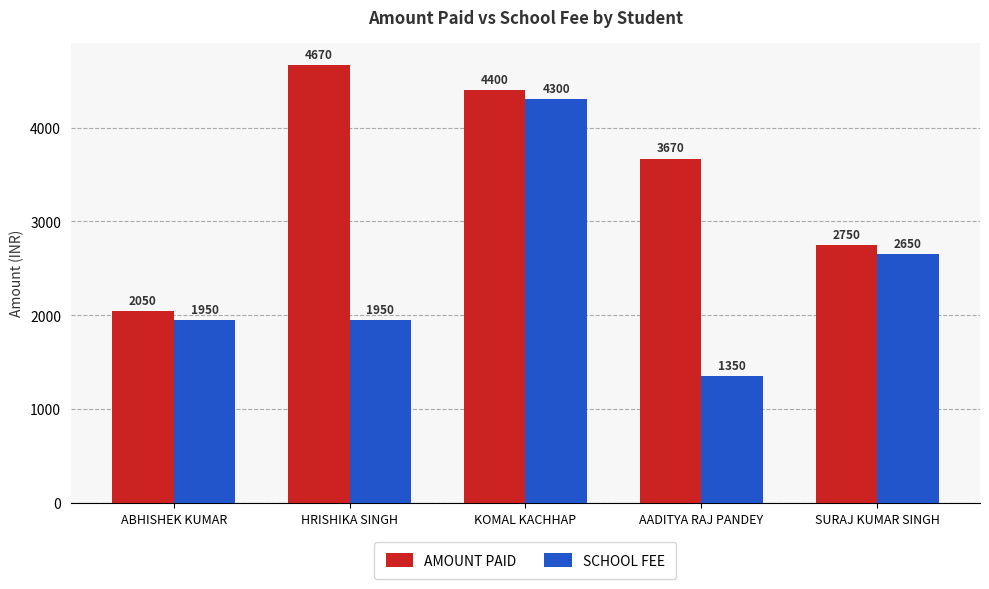

What is the spread (max minus min) of values at SURAJ KUMAR SINGH?

100